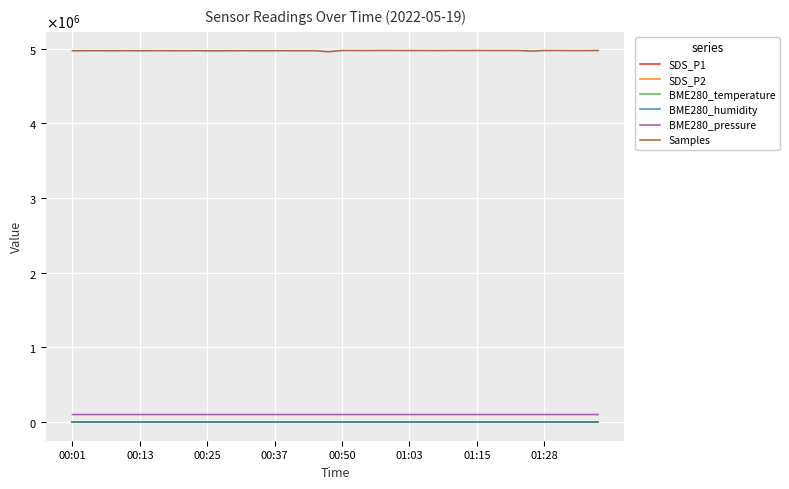

What are all the series names shown in the legend?

SDS_P1, SDS_P2, BME280_temperature, BME280_humidity, BME280_pressure, Samples